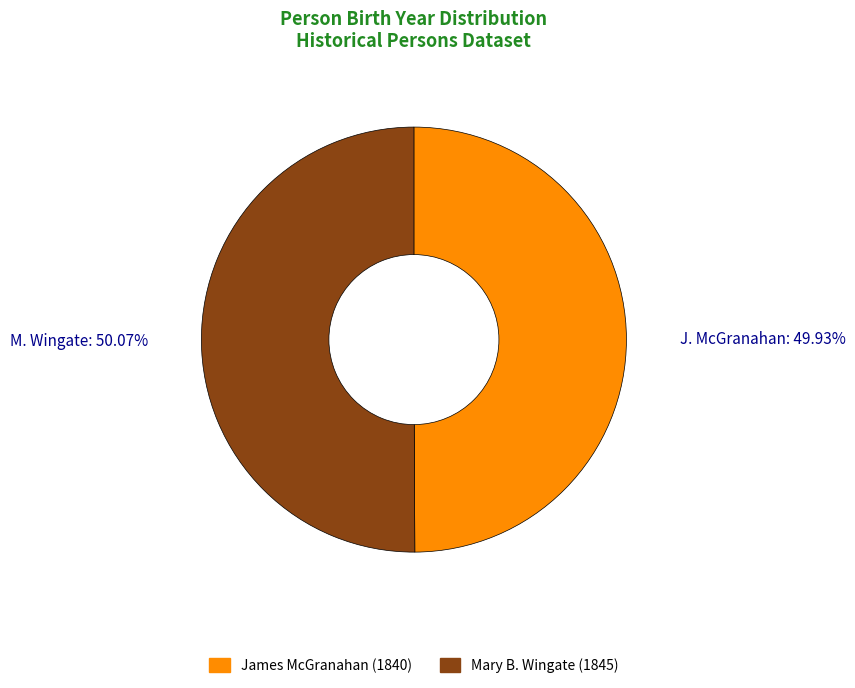

Combined, do James McGranahan and Mary B. Wingate account for over 50%?

Yes